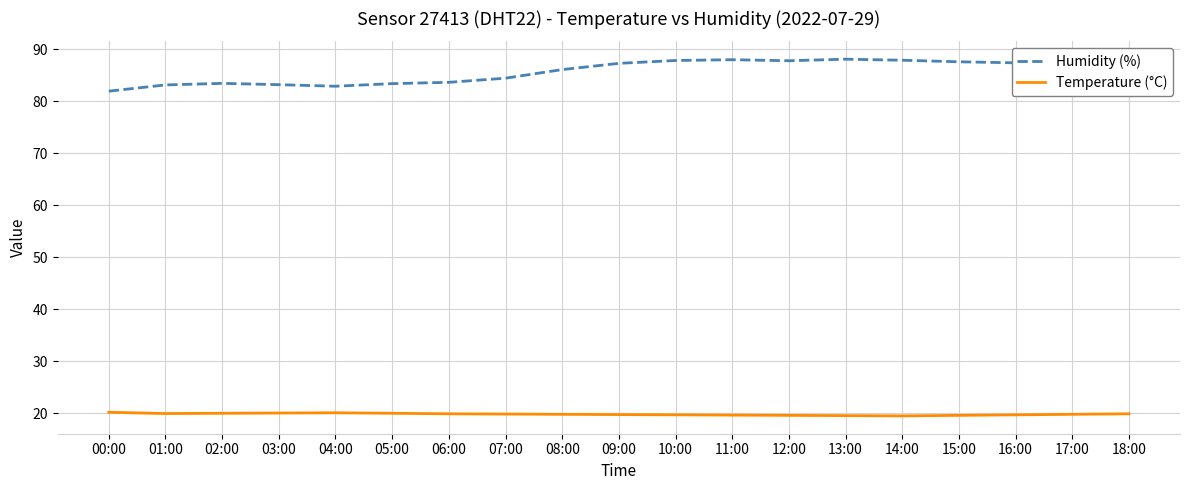

Which series has the largest total across all categories?

Humidity (%)